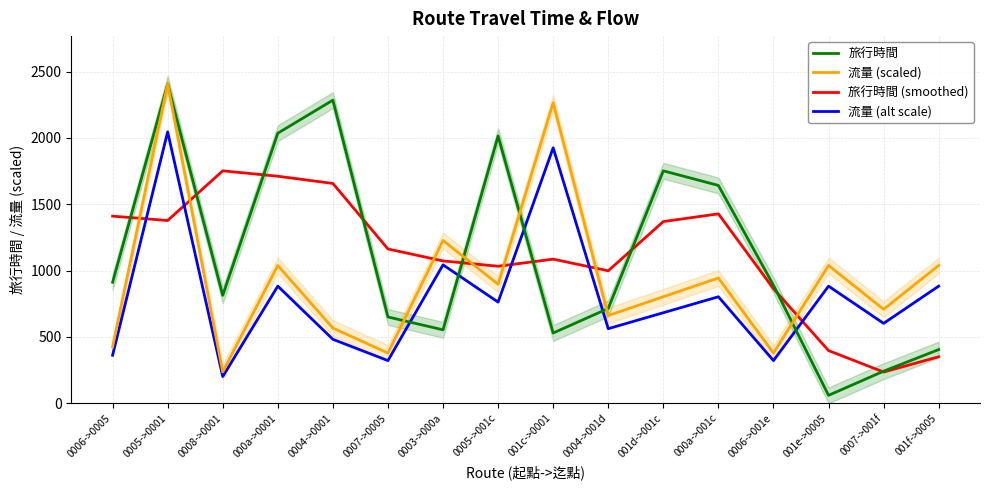

At which category does 流量 (alt scale) reach its first local valley?

0008->0001